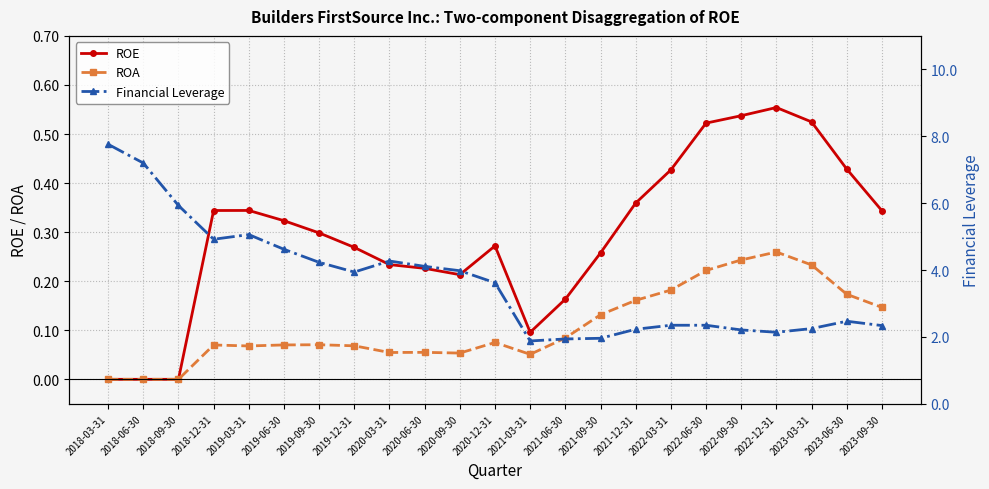

What is the total value across all series at 2022-03-31?

3.0